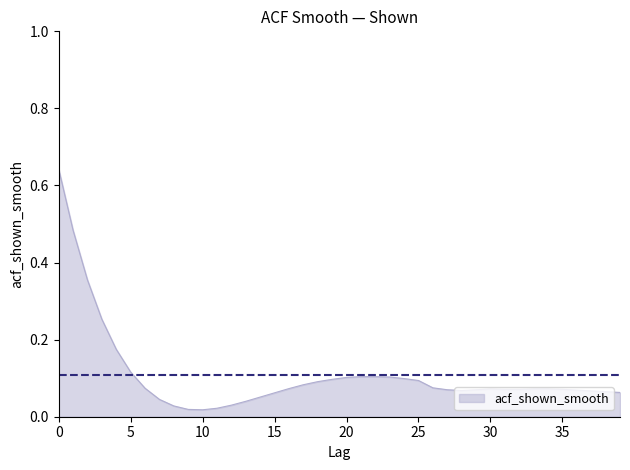

How many points are higher than both their immediate neighbors (excluding endpoints)?

1